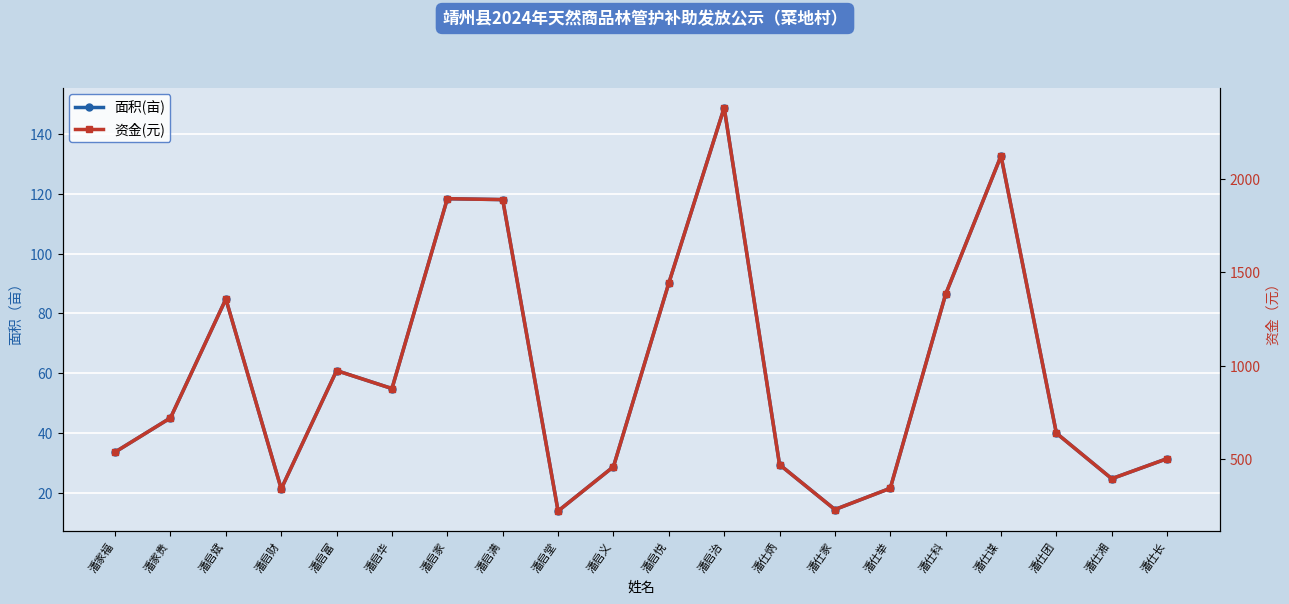

What position from the right is 潘仕湘?

2